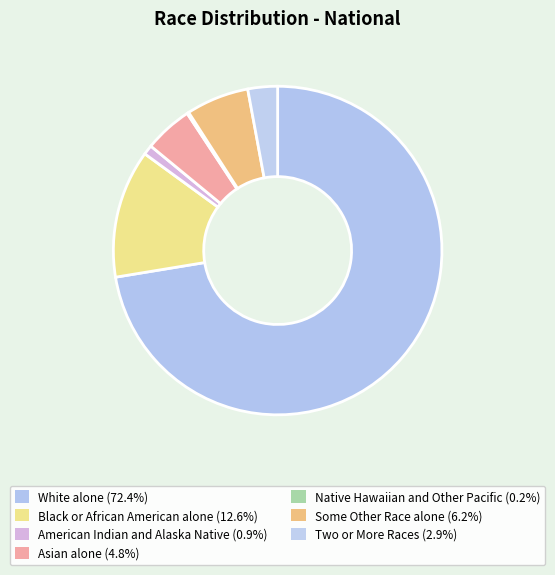

Do Asian alone and Black or African American alone together represent more than half of the pie?

No